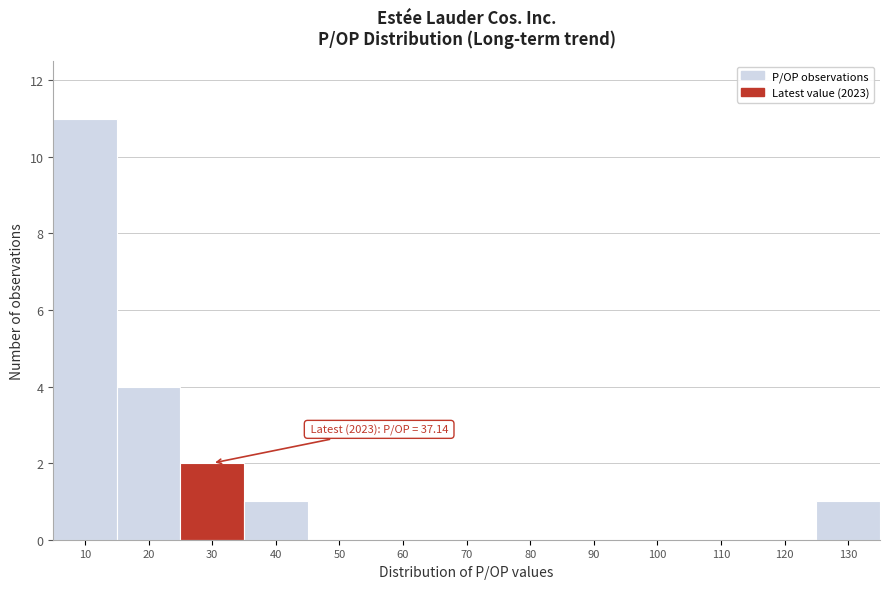

Reading right to left, what are all the values shown in this chart?

130=1	120=0	110=0	100=0	90=0	80=0	70=0	60=0	50=0	40=1	30=2	20=4	10=11